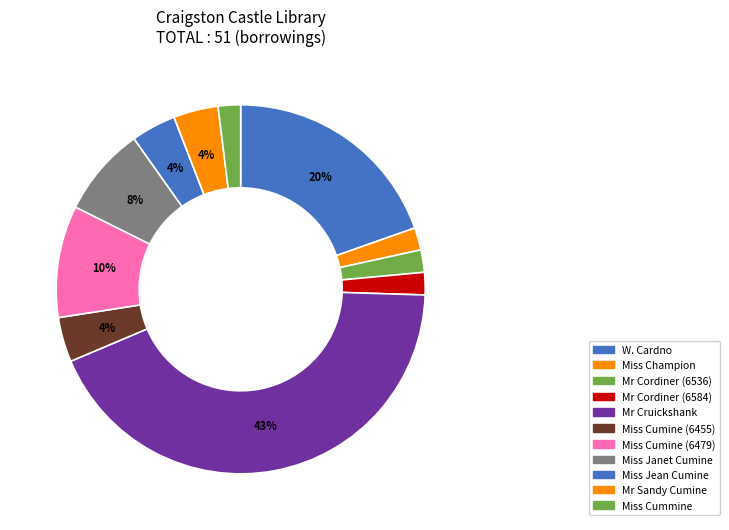

To the nearest percent, what is the average slice percentage?

9%